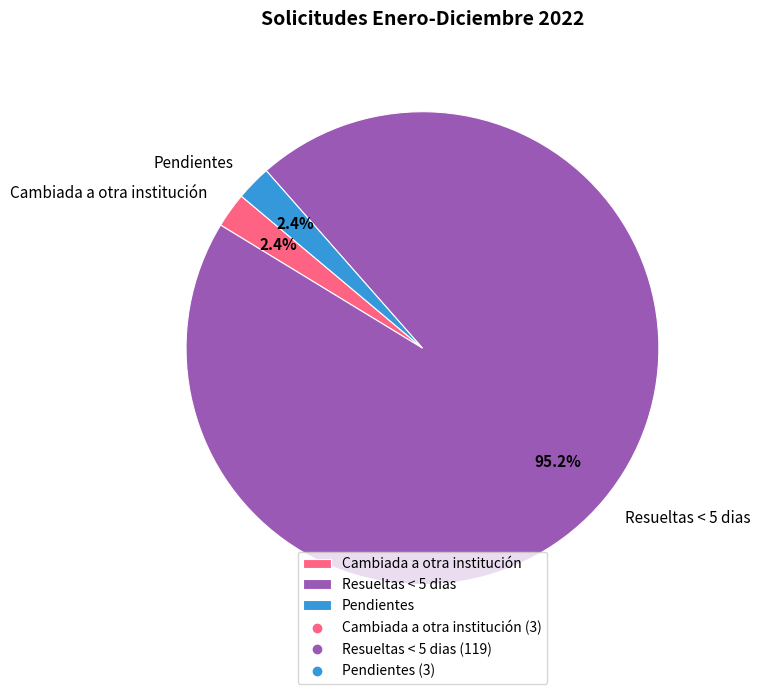

Which slice is the largest?

Resueltas < 5 dias